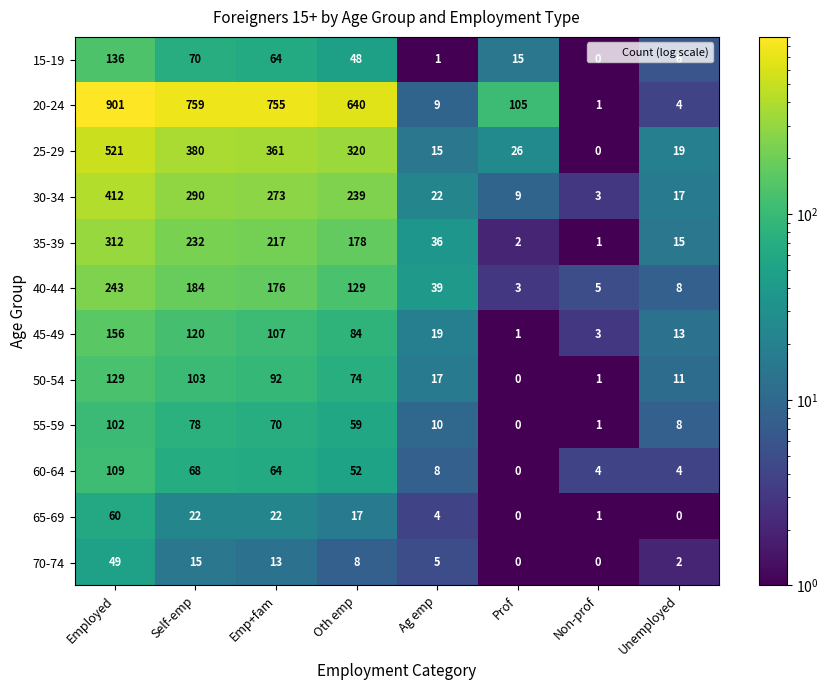

Which series changed the most between Emp+fam and Non-prof?

20-24